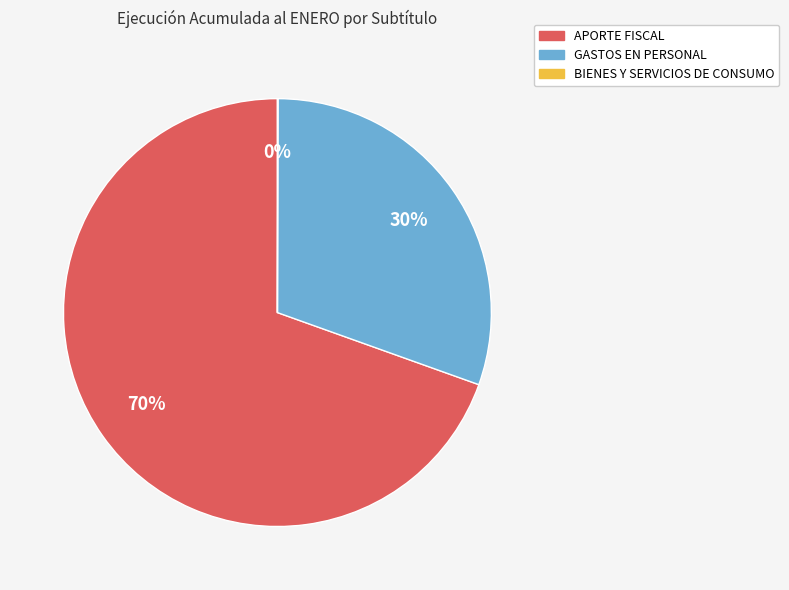

What is the majority slice?

APORTE FISCAL